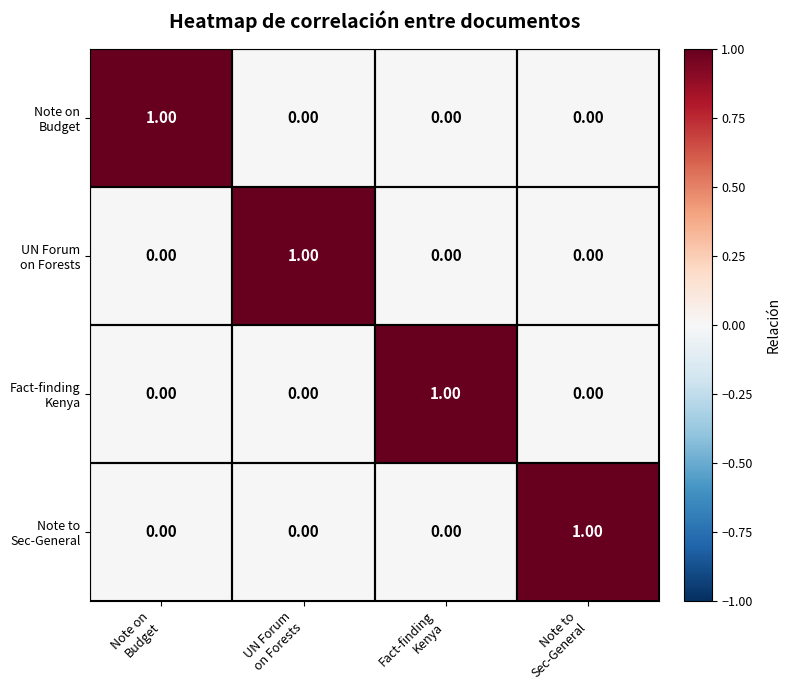

How many series are shown in this chart?

4